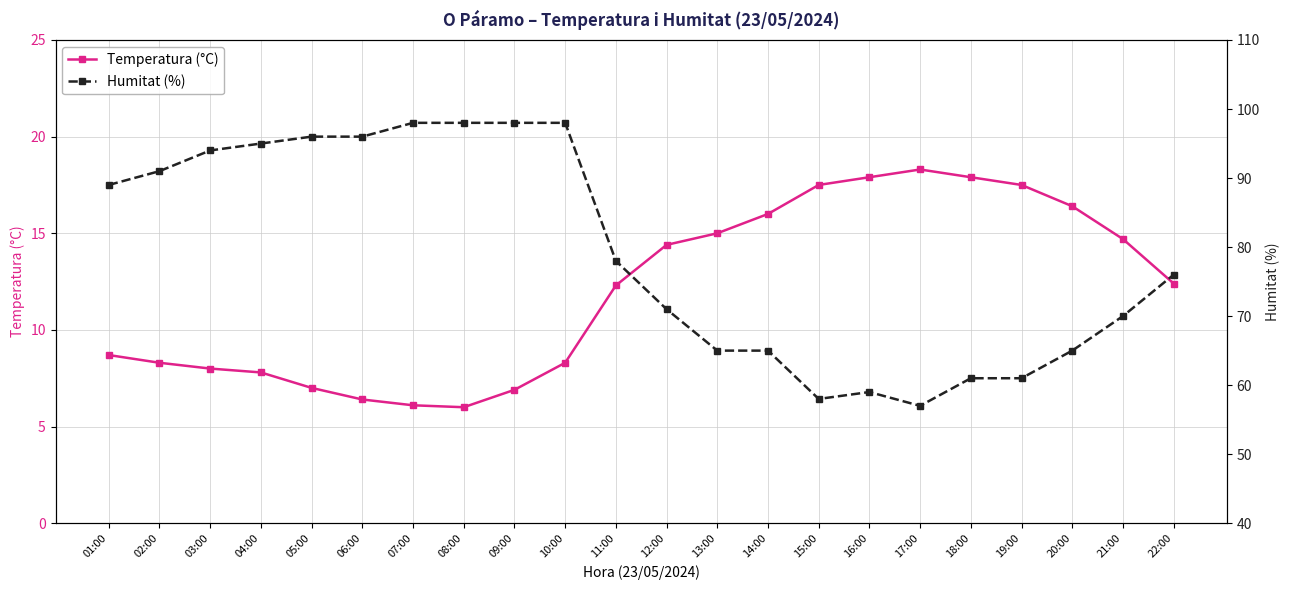

Which label corresponds to the largest value in the chart?

07:00